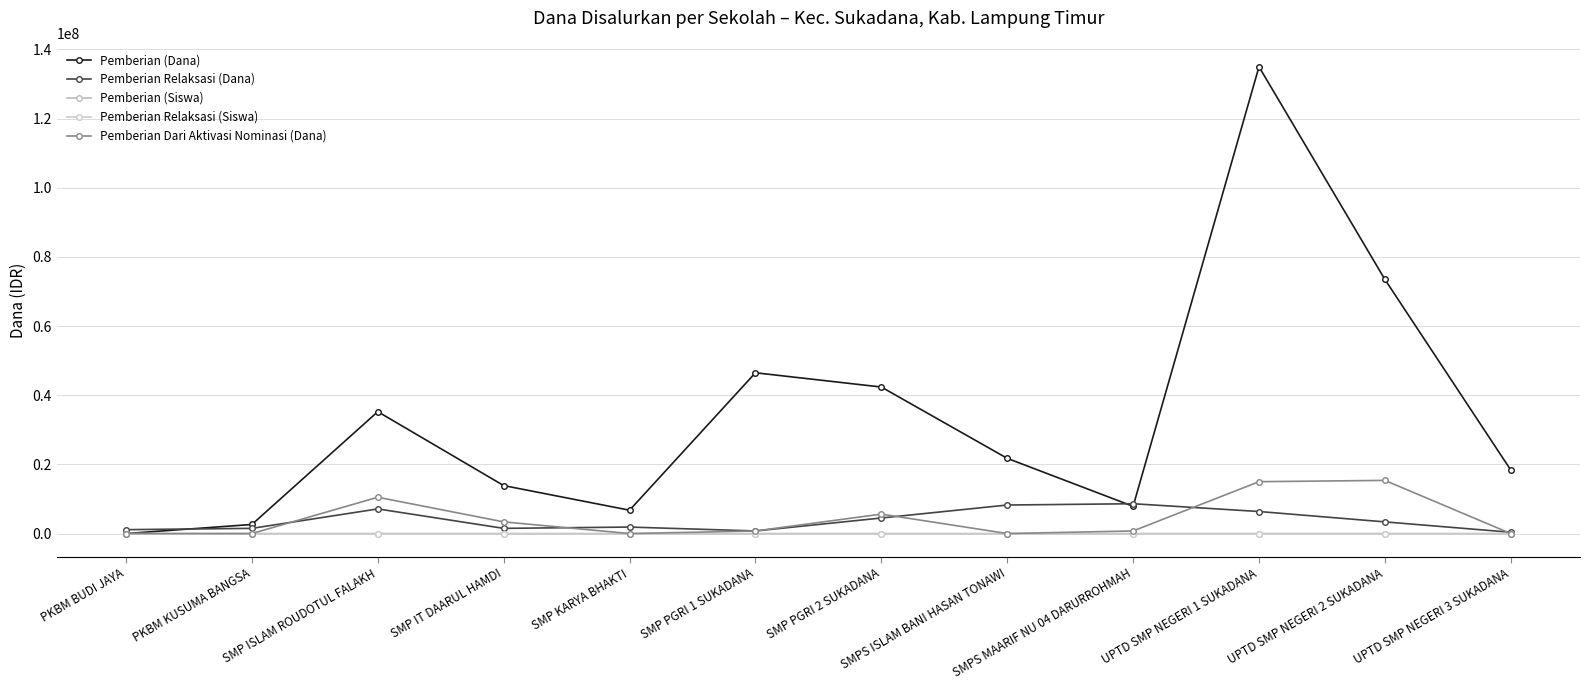

What is the label of the 5th point from the left?

SMP KARYA BHAKTI